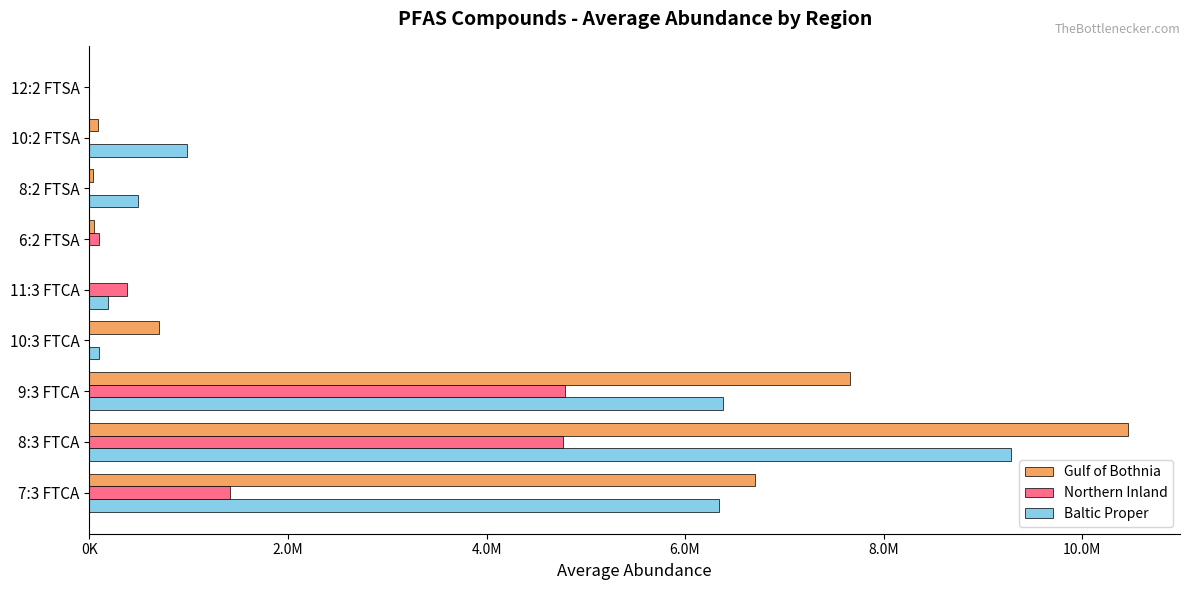

What are all the series names shown in the legend?

Gulf of Bothnia, Northern Inland, Baltic Proper